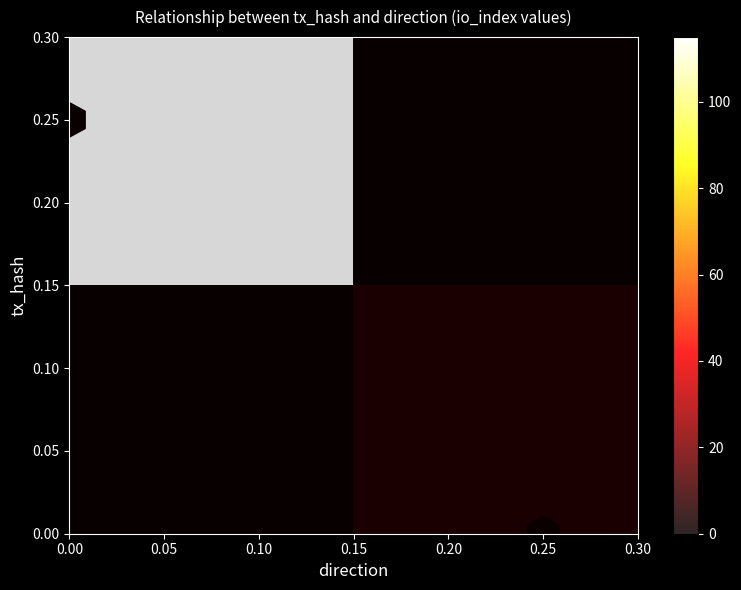

Count the number of data series in this chart.

2